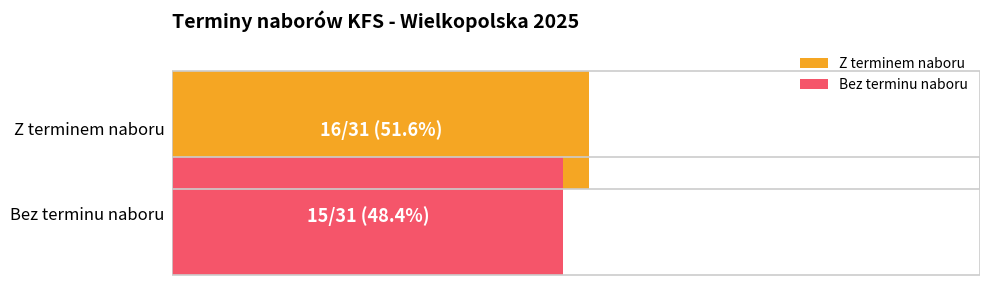

What are all the series names shown in the legend?

Z terminem naboru, Bez terminu naboru